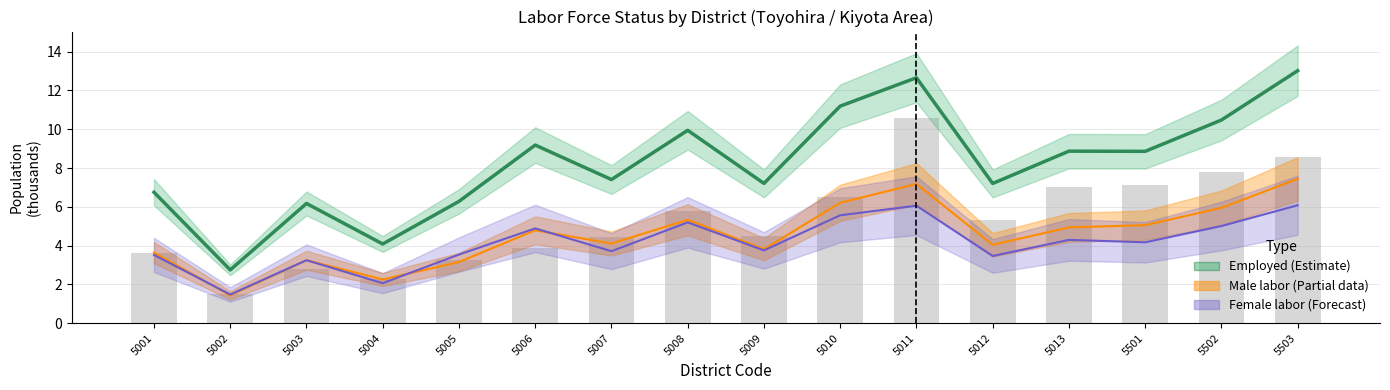

What is the lowest value of the Employed (Estimate) series?

2.7